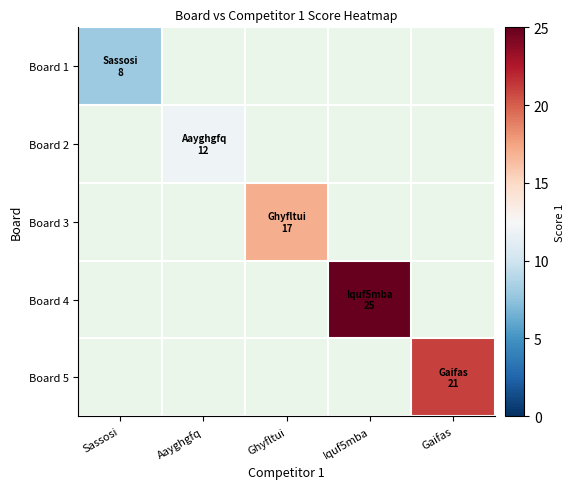

At Sassosi, list the series in order from smallest to largest.

Board 1, Board 2, Board 3, Board 4, Board 5